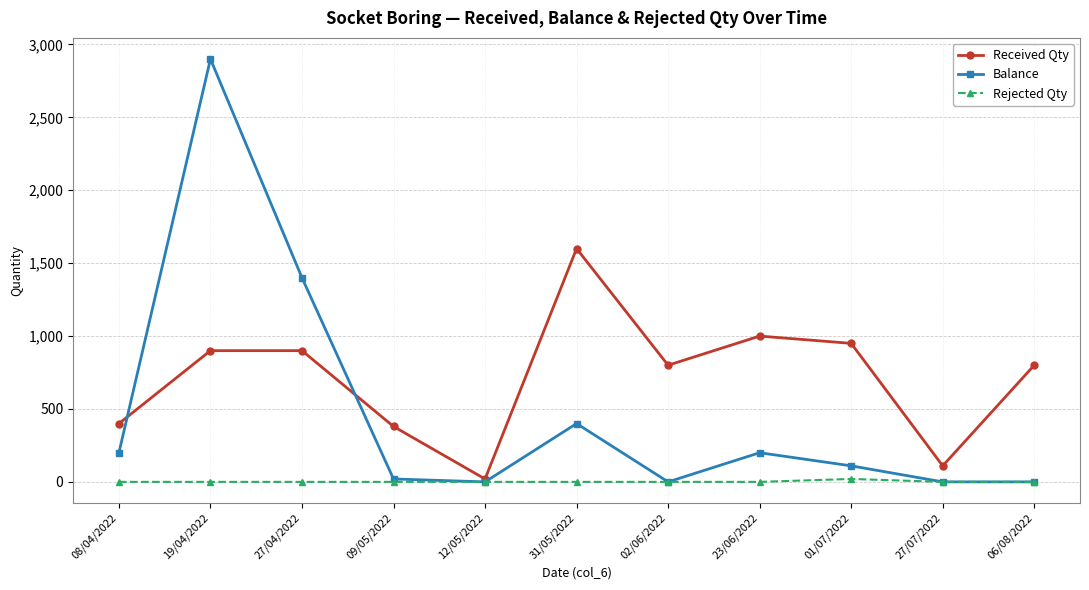

What is the label of the 6th point from the right?

31/05/2022